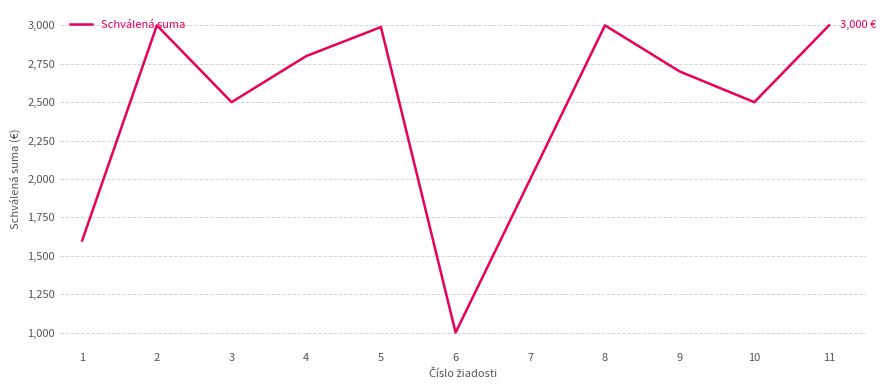

Does the chart have visible grid lines?

Yes